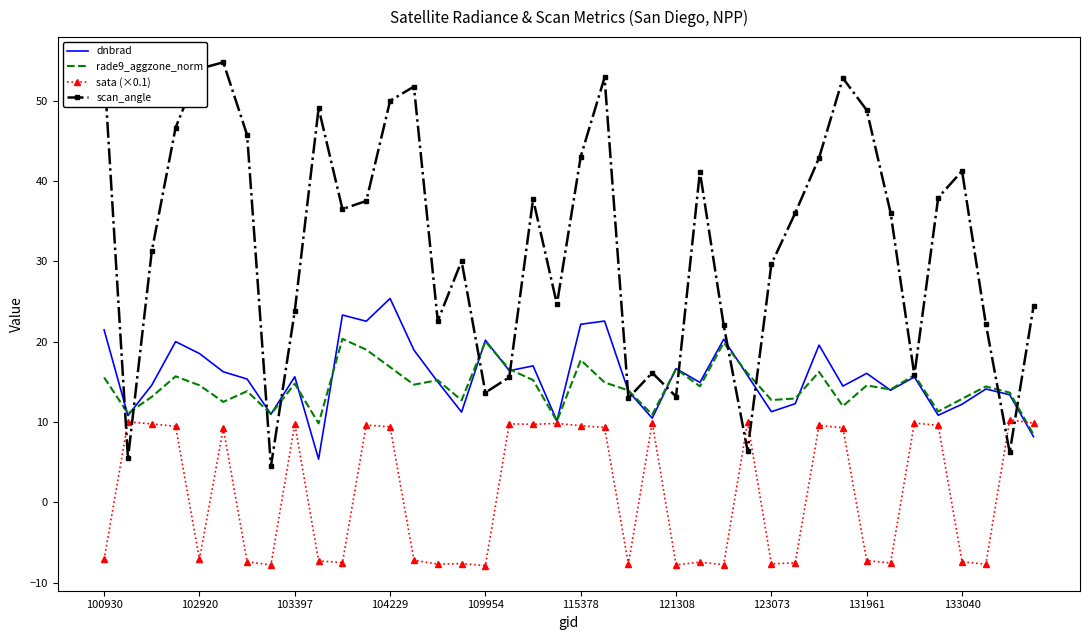

What is the greatest value displayed?

54.8